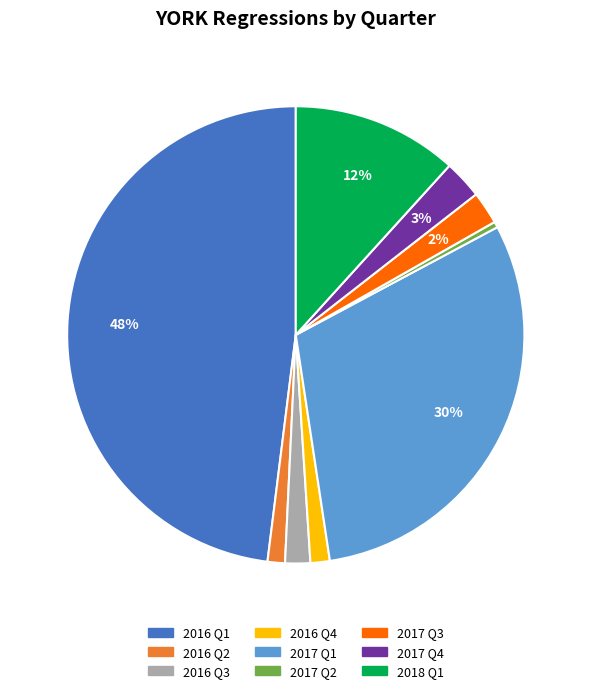

To the nearest percent, what is the difference between the largest and smallest slice percentages?

48%